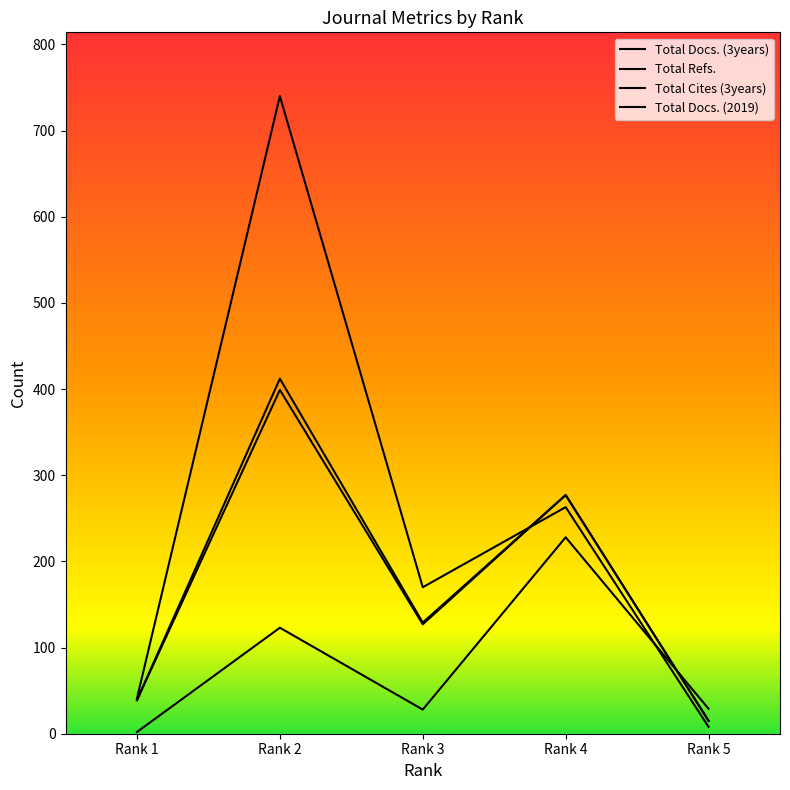

At which label does Total Docs. (2019) first exceed 29?

Rank 2